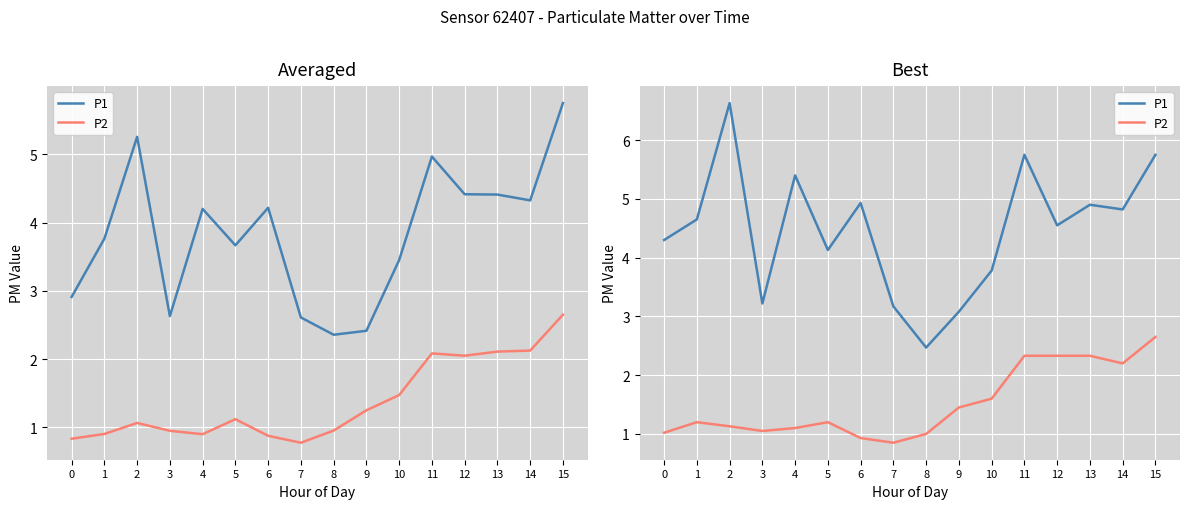

List the series in order of their overall mean, lowest first.

P2, P1